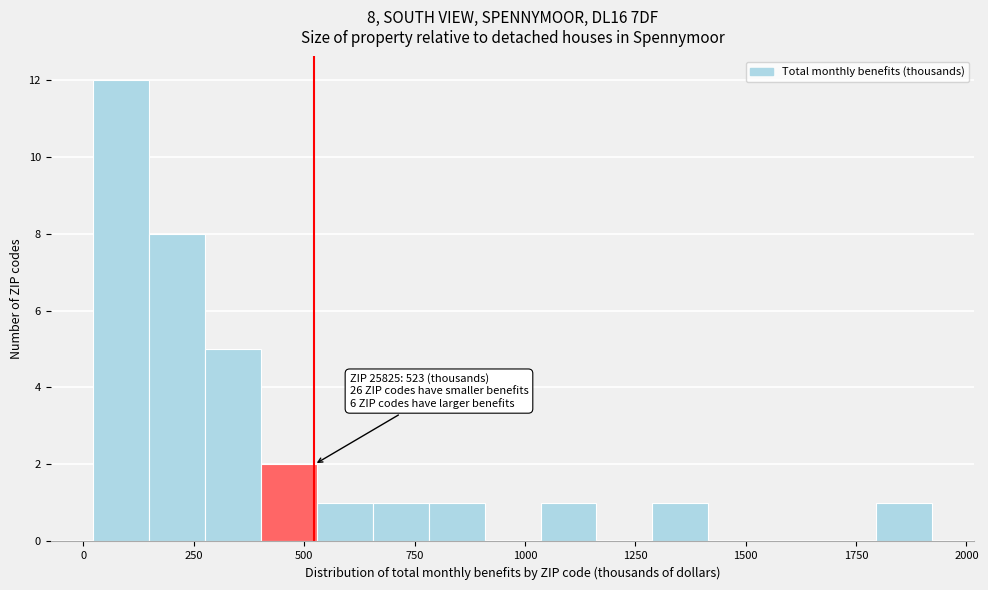

Read against the x-axis, roughly where is the centre of the tallest bar?

100